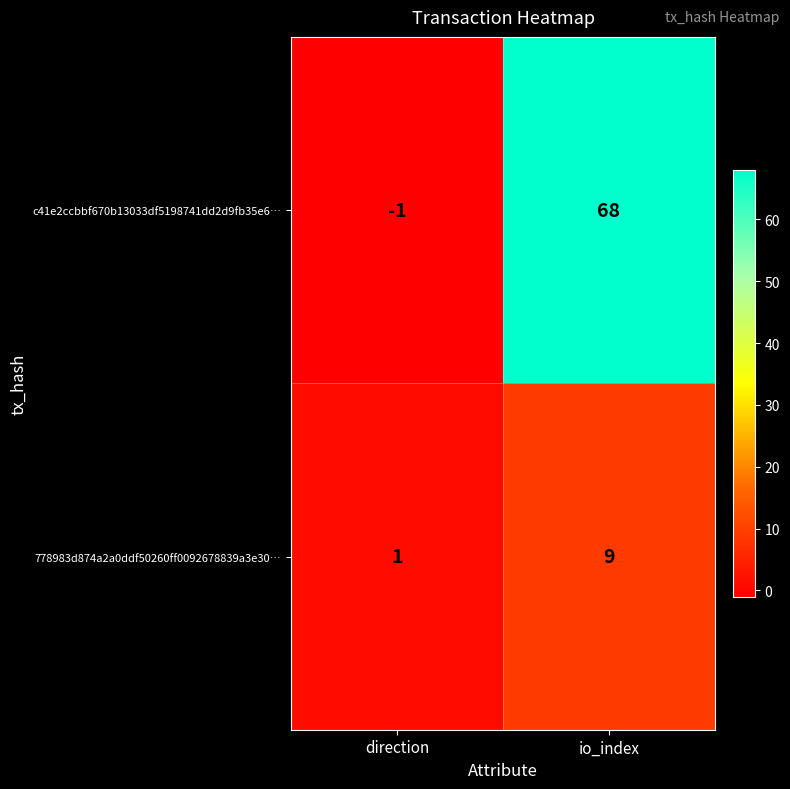

At which category is the sum across all series the highest?

io_index